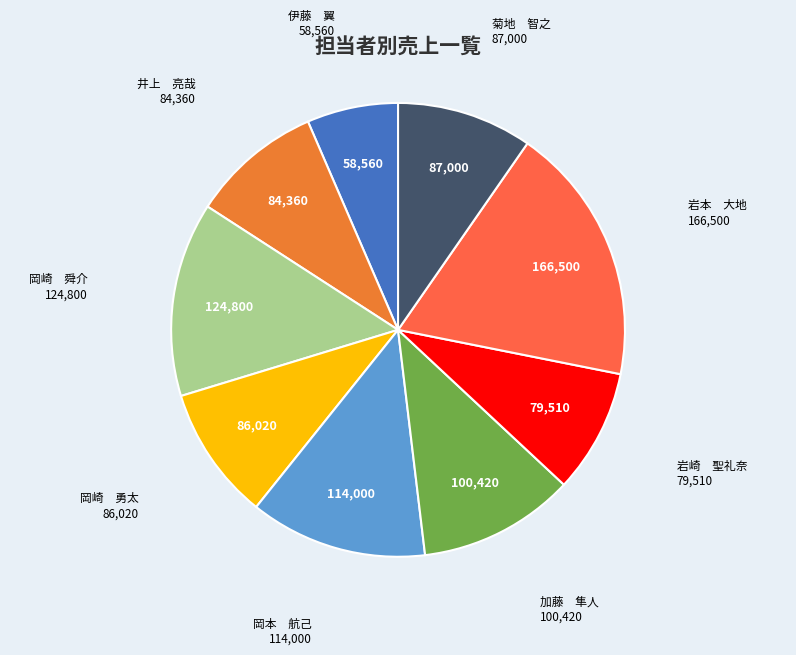

Count the number of slices in the pie.

9